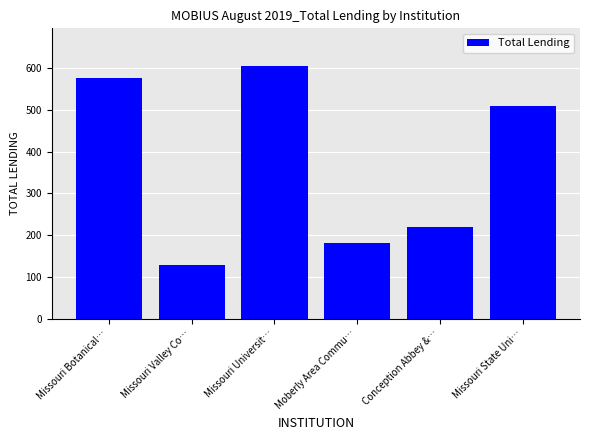

Reading right to left, what are all the values shown in this chart?

510	219	181	605	128	577